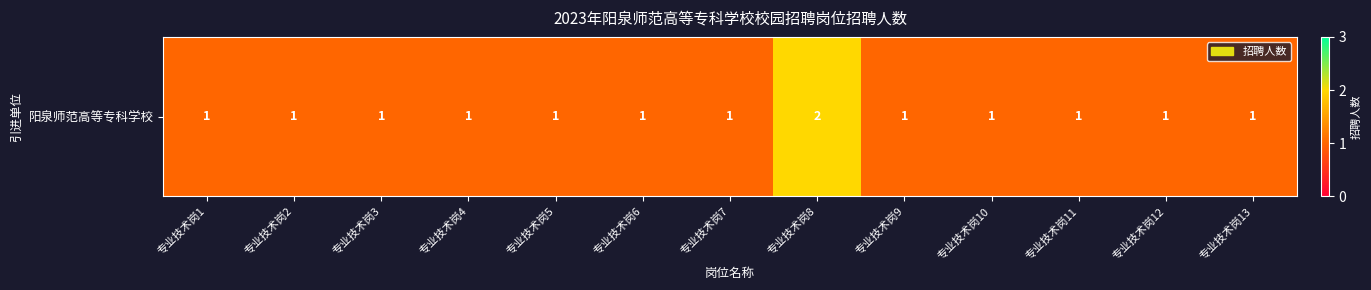

Reading right to left, list all the values displayed in this chart.

1	1	1	1	1	2	1	1	1	1	1	1	1